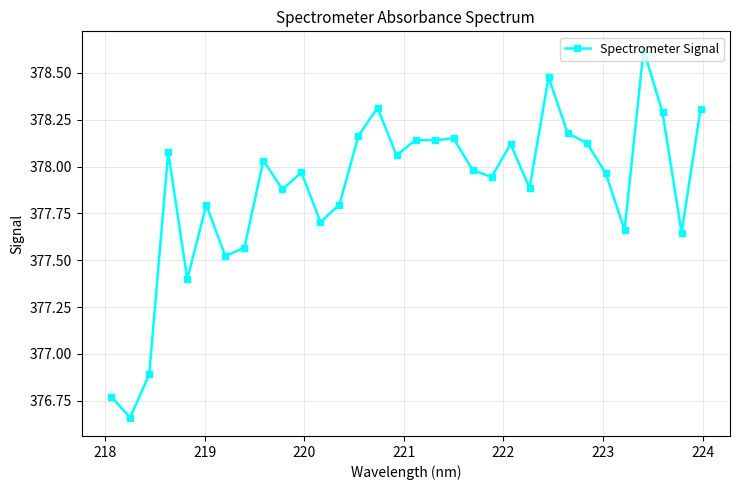

True or false: the data has more than 1 interior local peaks.

True